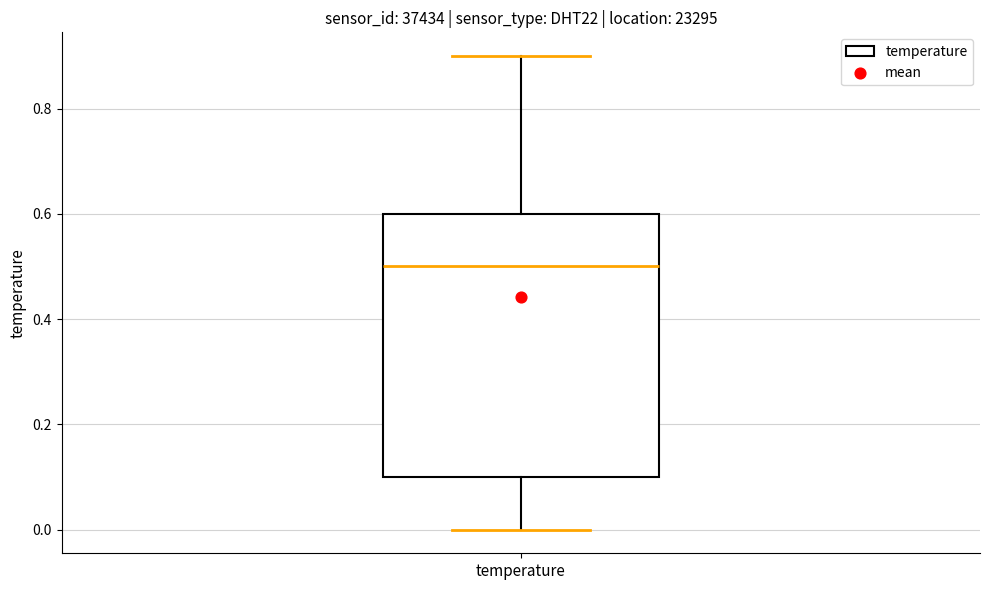

Where is the upper edge of the box for temperature on the y-axis? The values are not printed on the chart, so give them approximately, as read against the axis.

0.6